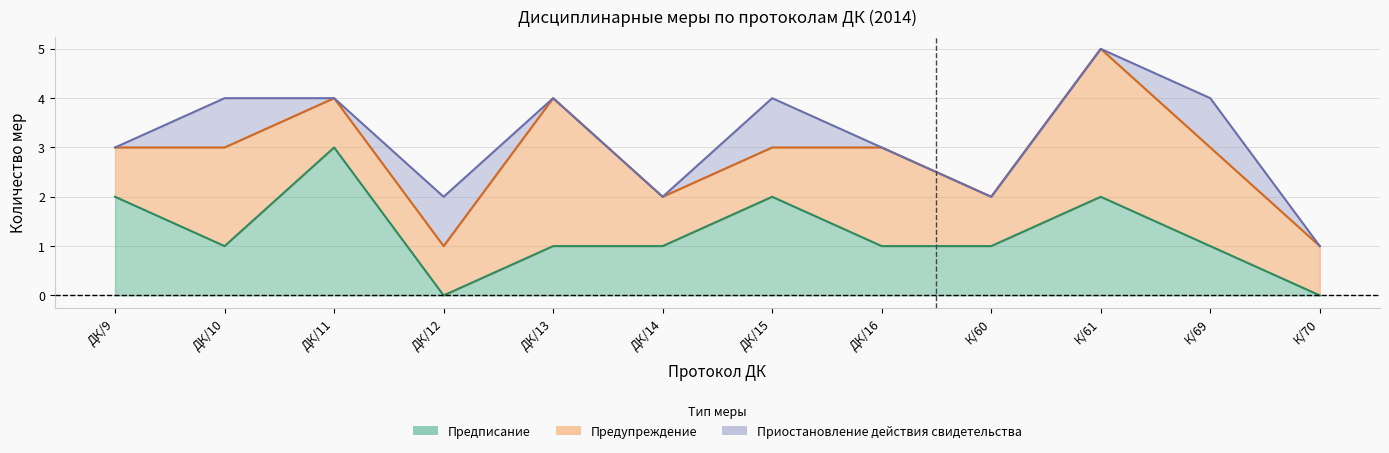

What is the average value of the Предписание series?

1